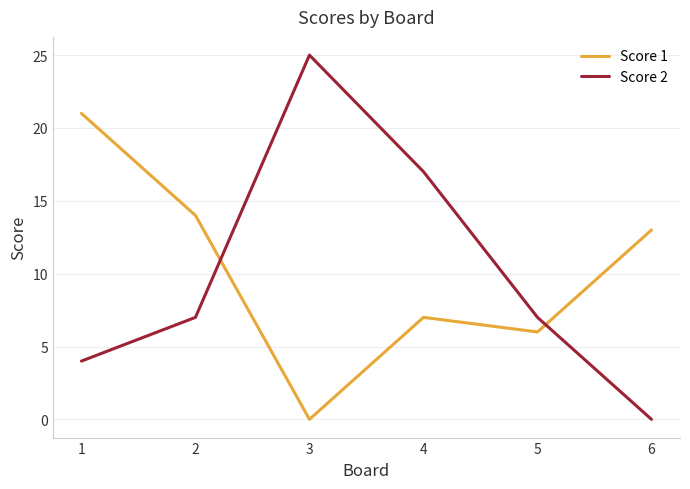

Reading left to right, list all the values displayed in this chart.

Score 1: 21	14	0	7	6	13
Score 2: 4	7	25	17	7	0